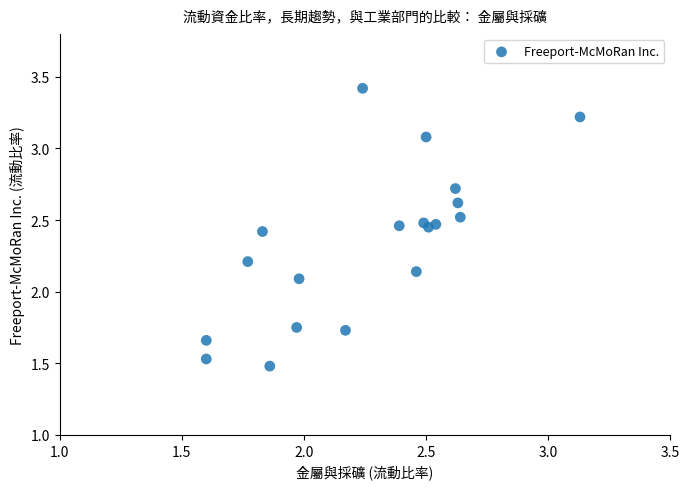

What is the range of Y values (max minus min)?

1.9